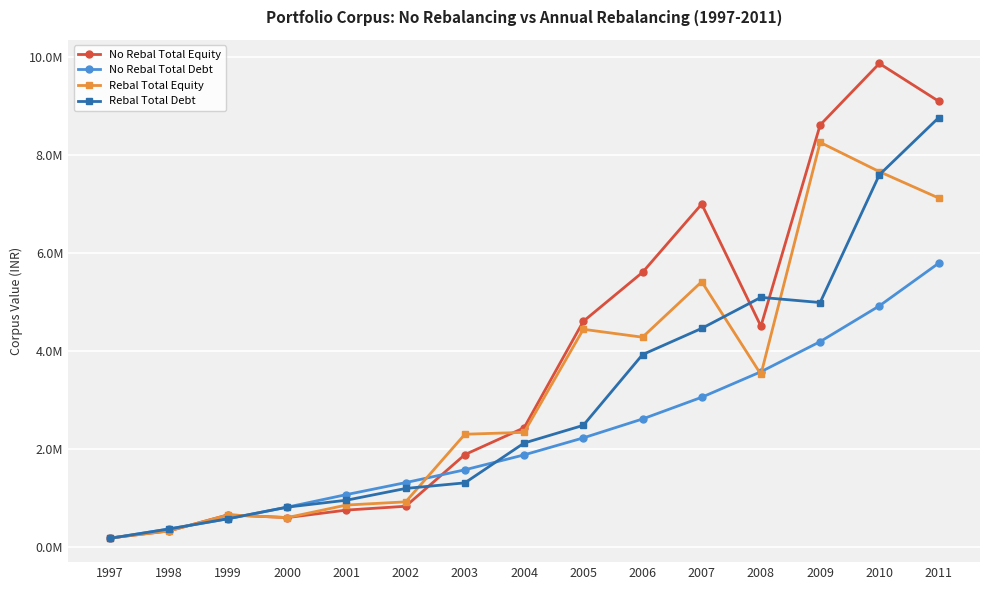

Which label corresponds to the smallest value in the chart?

1997